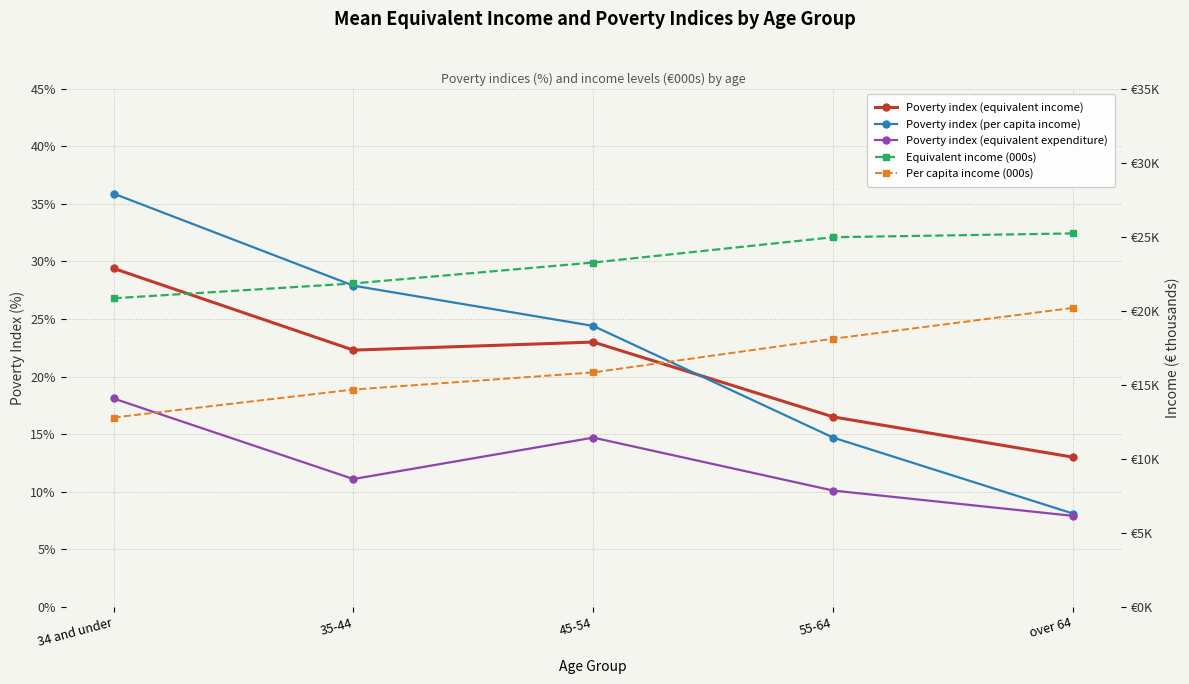

Between 34 and under and 35-44, which series saw the biggest shift?

Poverty index (per capita income)